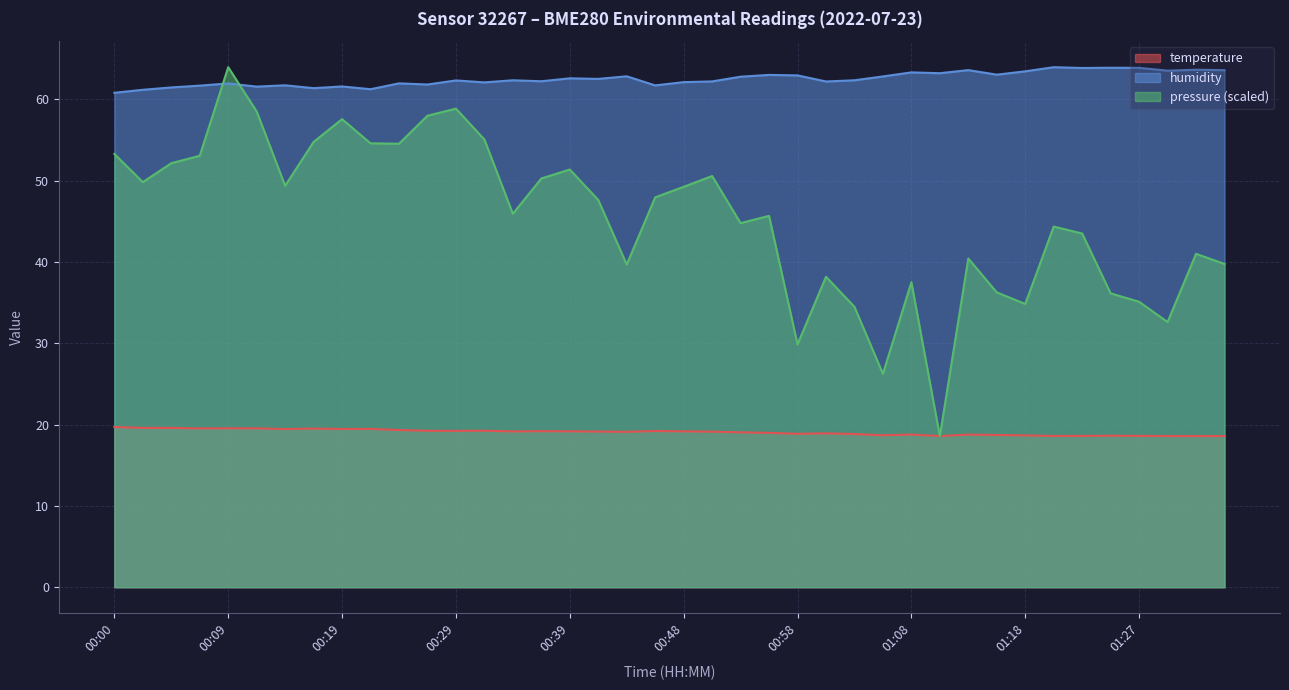

How many lines are shown in the chart?

3